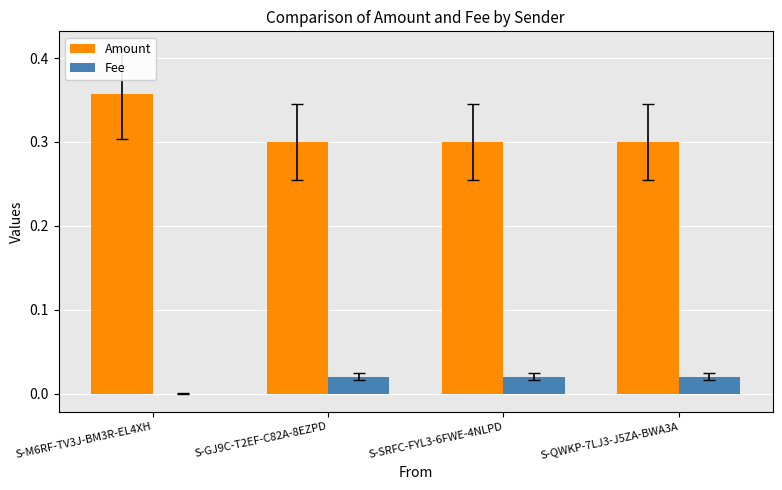

Between S-M6RF-TV3J-BM3R-EL4XH and S-GJ9C-T2EF-C82A-8EZPD, which series saw the biggest shift?

Amount